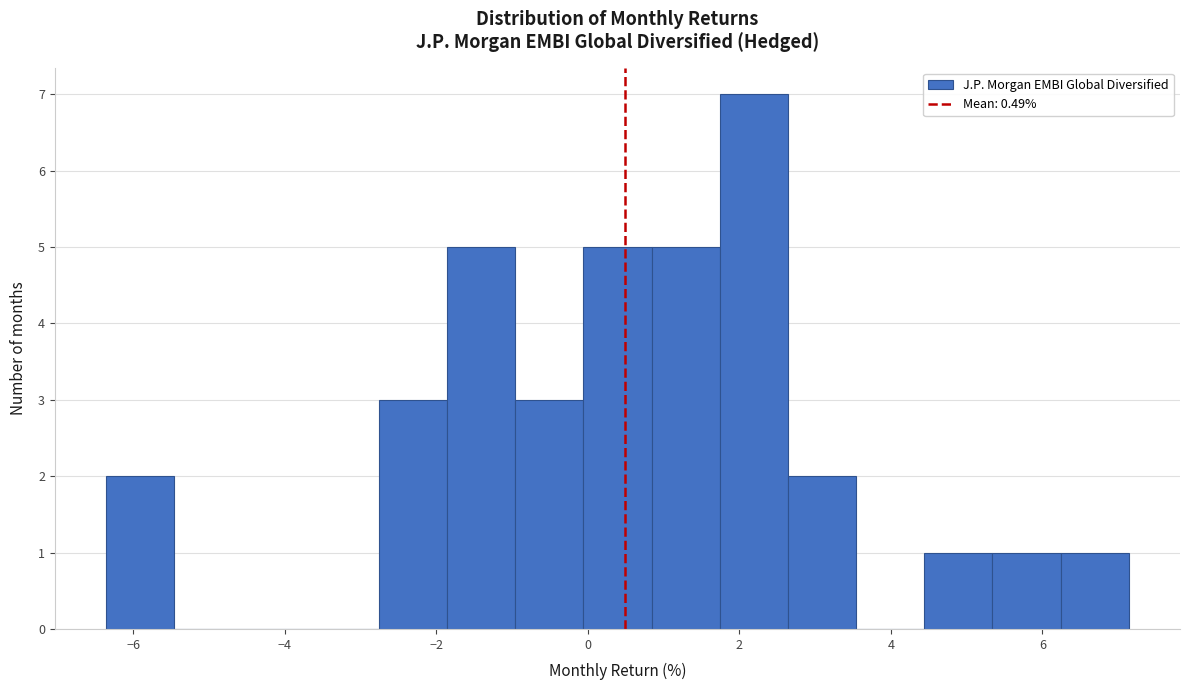

Reading left to right, list every bar in this chart as the range it spans on the x-axis followed by its height. Neither the bar edges nor the heights are printed on the chart, so give them approximately, as read against the axes.

-6.36 to -5.46: 2
-5.46 to -4.56: 0
-4.56 to -3.66: 0
-3.66 to -2.76: 0
-2.76 to -1.86: 3
-1.86 to -0.96: 5
-0.96 to -0.06: 3
-0.06 to 0.84: 5
0.84 to 1.74: 5
1.74 to 2.64: 7
2.64 to 3.54: 2
3.54 to 4.44: 0
4.44 to 5.34: 1
5.34 to 6.24: 1
6.24 to 7.14: 1